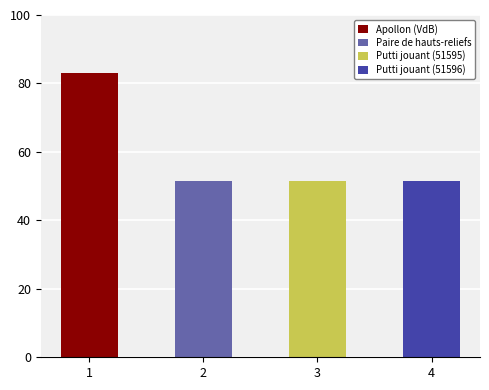

List the labels in order of value, largest first.

Apollon (VdB), Putti jouant (51596), Putti jouant (51595), Paire de hauts-reliefs